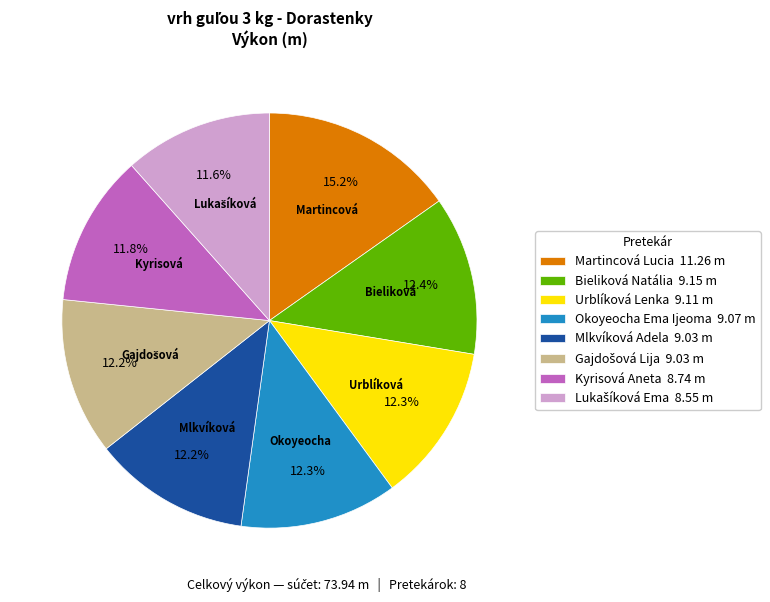

Which has a higher value, Mlkvíková Adela or Martincová Lucia?

Martincová Lucia